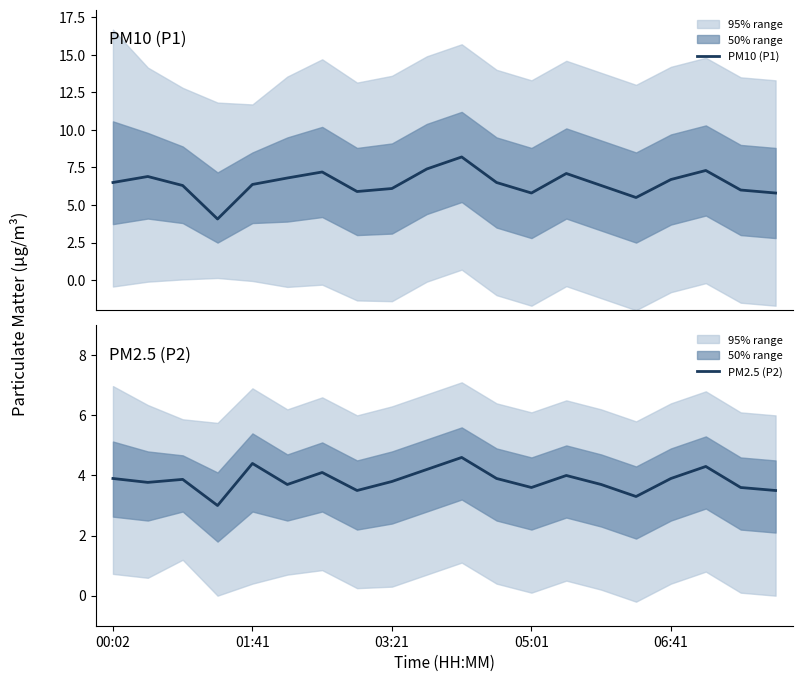

What is the highest value of the PM10 (P1) series?

8.2